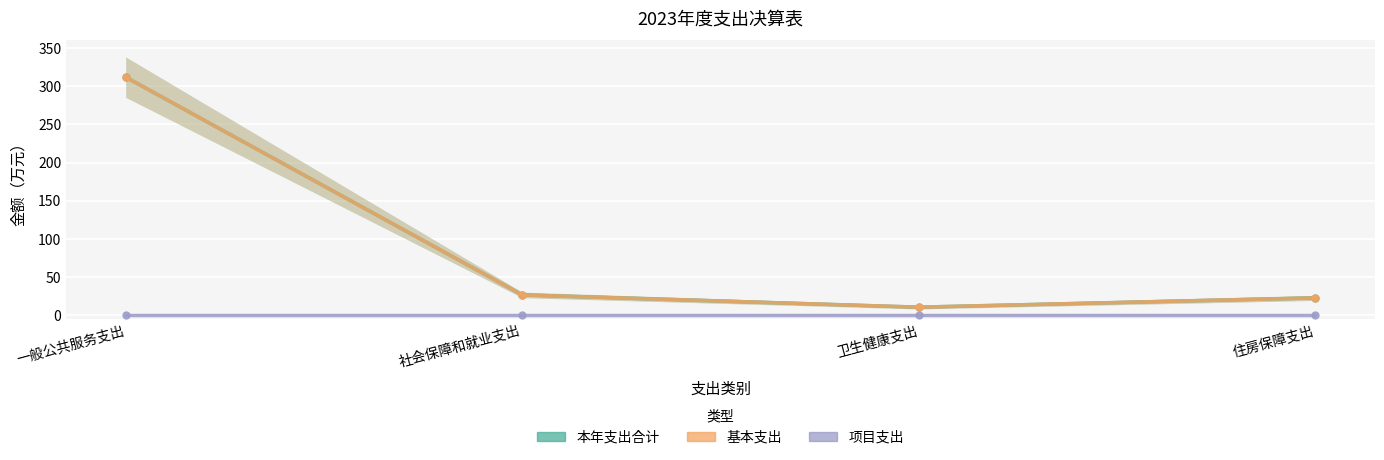

List the series in order of their peak value, highest first.

本年支出合计, 基本支出, 项目支出